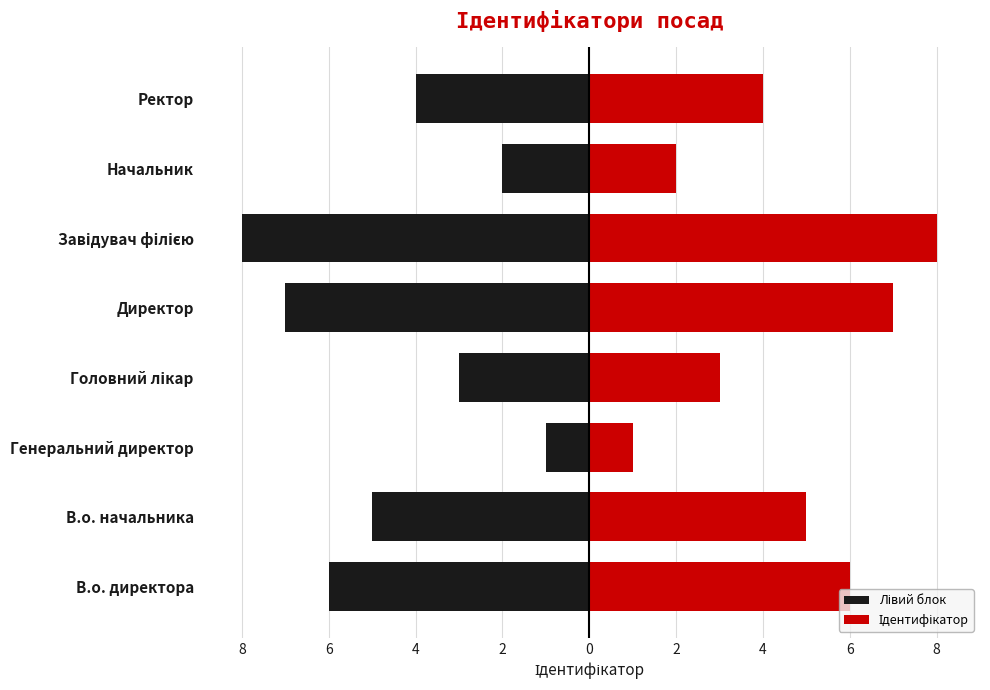

Reading right to left, what are all the values shown in this chart?

Лівий блок: -4	-2	-8	-7	-3	-1	-5	-6
Ідентифікатор: 4	2	8	7	3	1	5	6